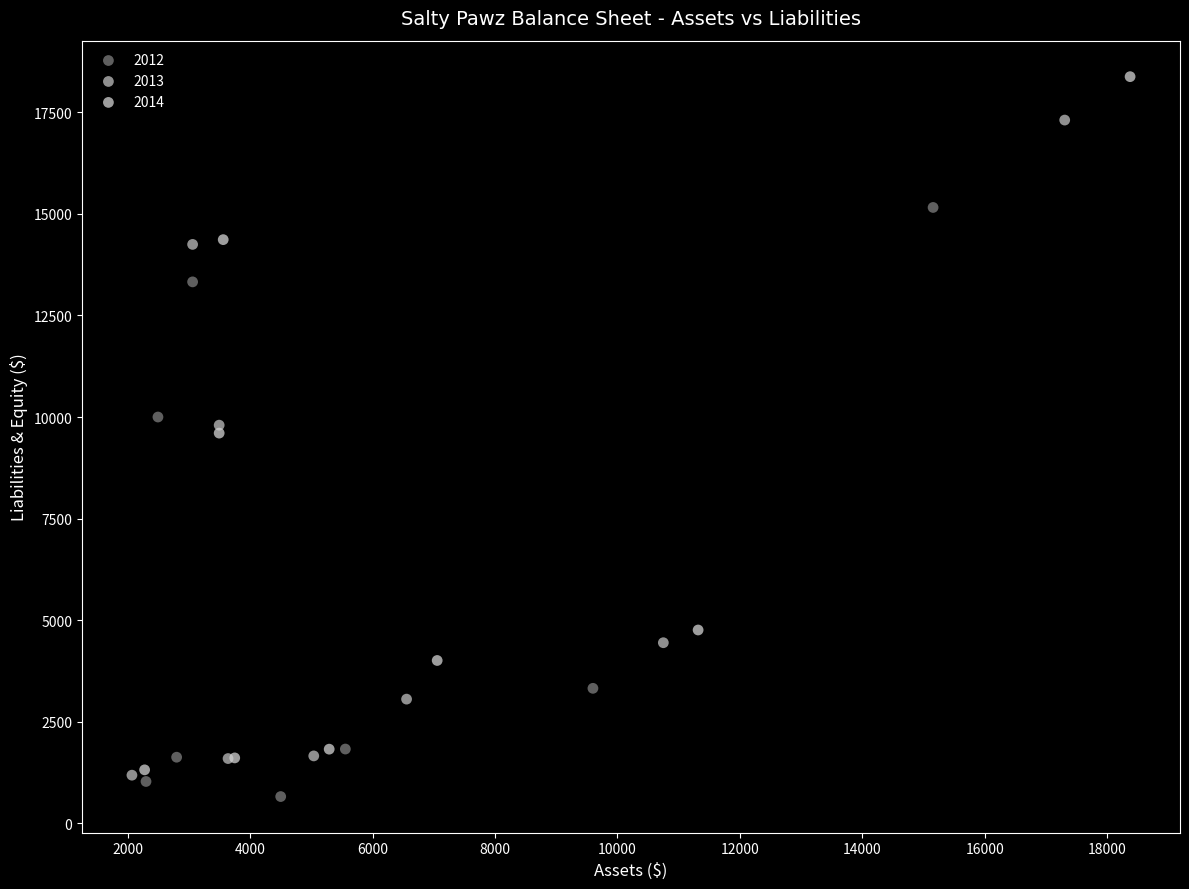

Which series has the widest spread of Y values?

2014